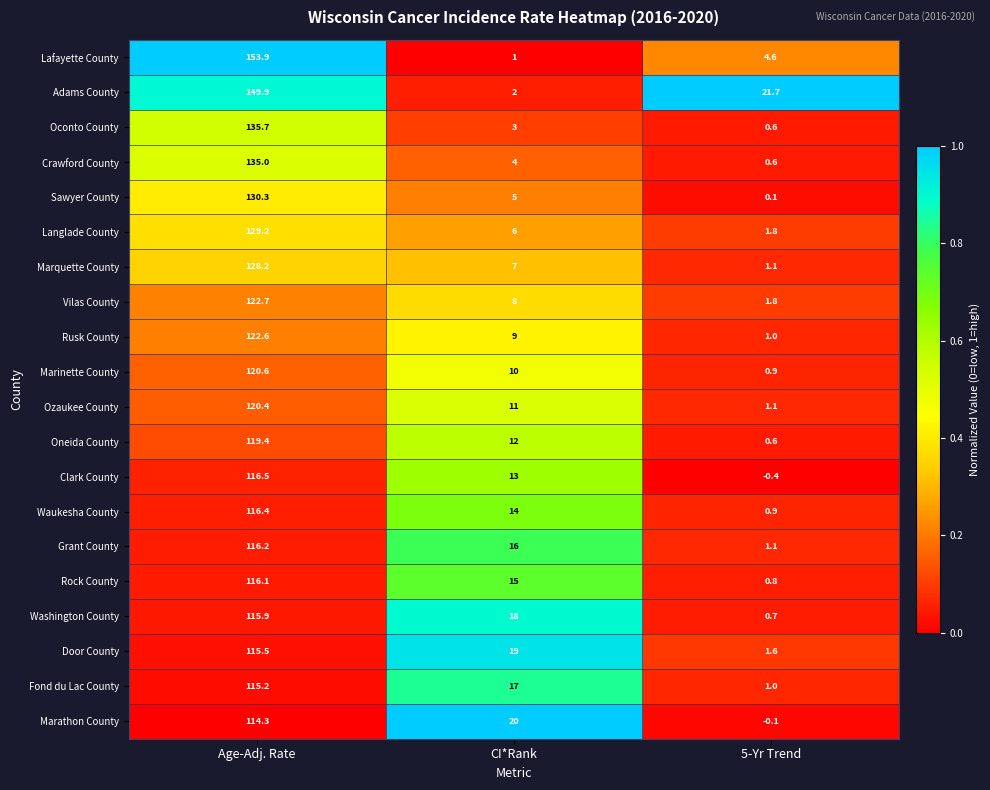

At which category is the sum across all series the highest?

Age-Adj. Rate